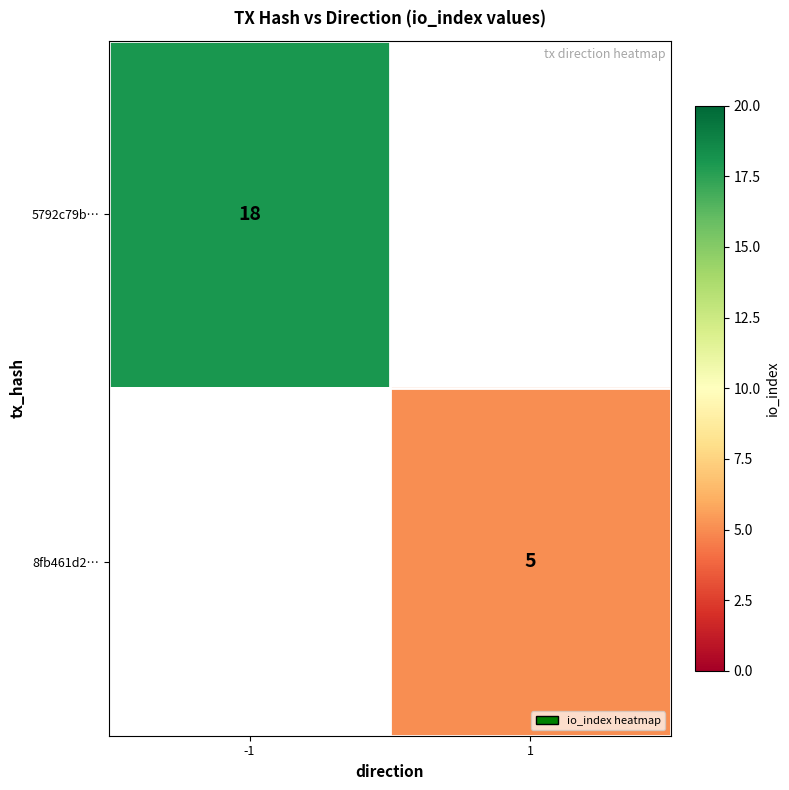

The 5792c79b… series shows 18 at -1. True or false?

True